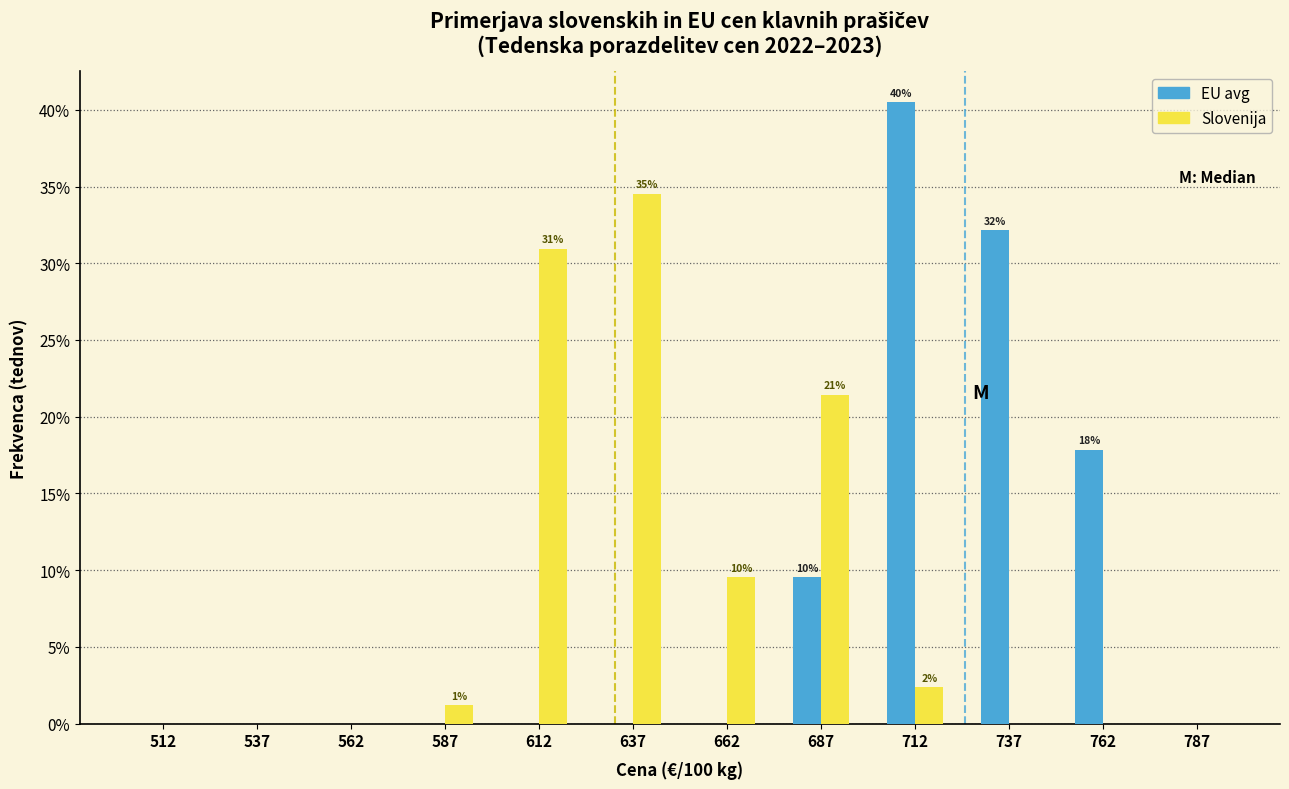

In the Slovenija series, which range on the x-axis has the tallest bar?

625 to 650